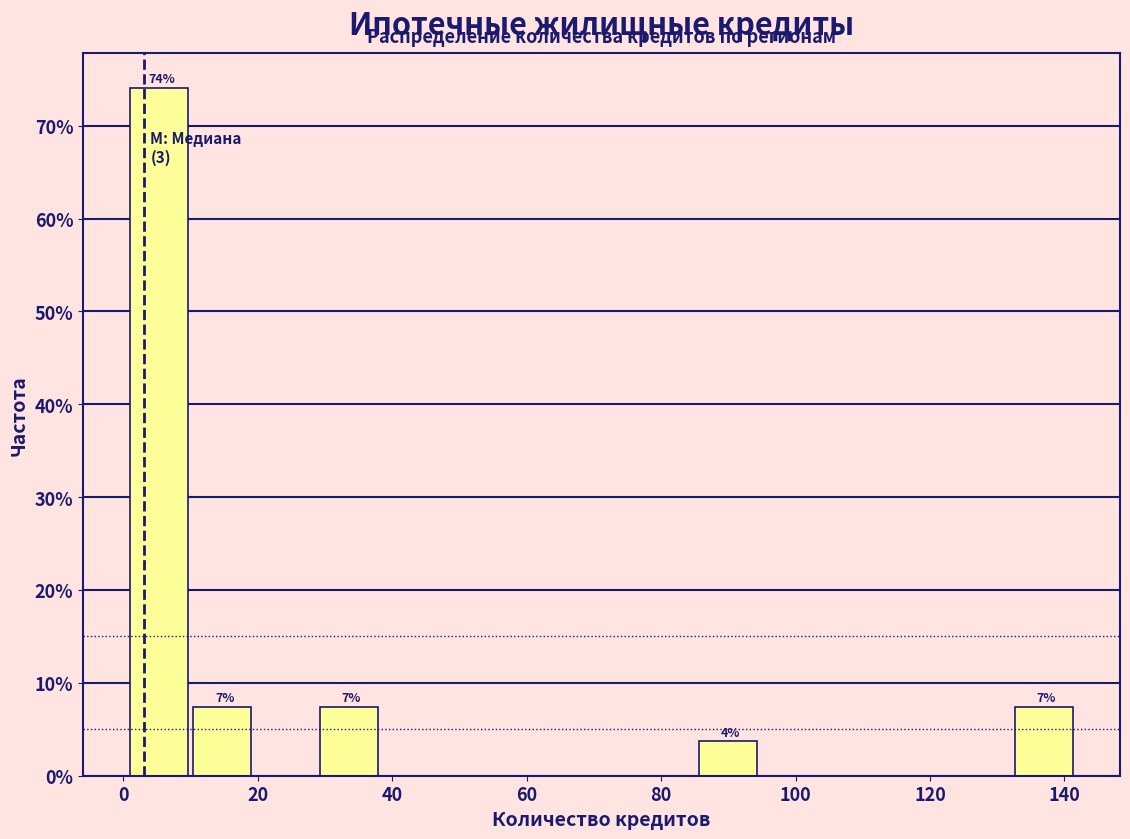

Which range on the x-axis has the tallest bar?

1.0 to 10.4